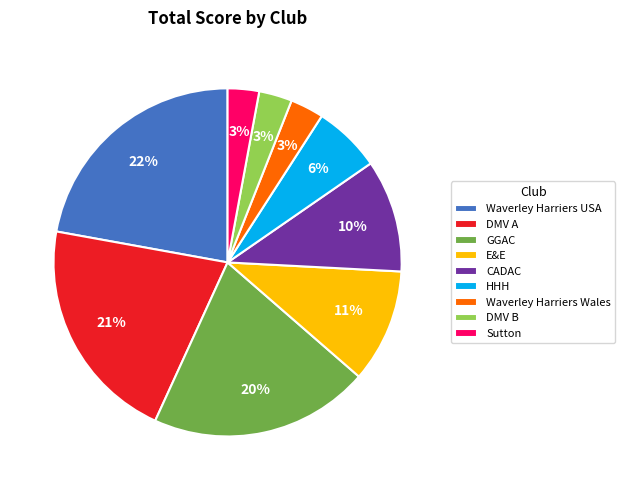

True or false: E&E accounts for 11% of the total.

True